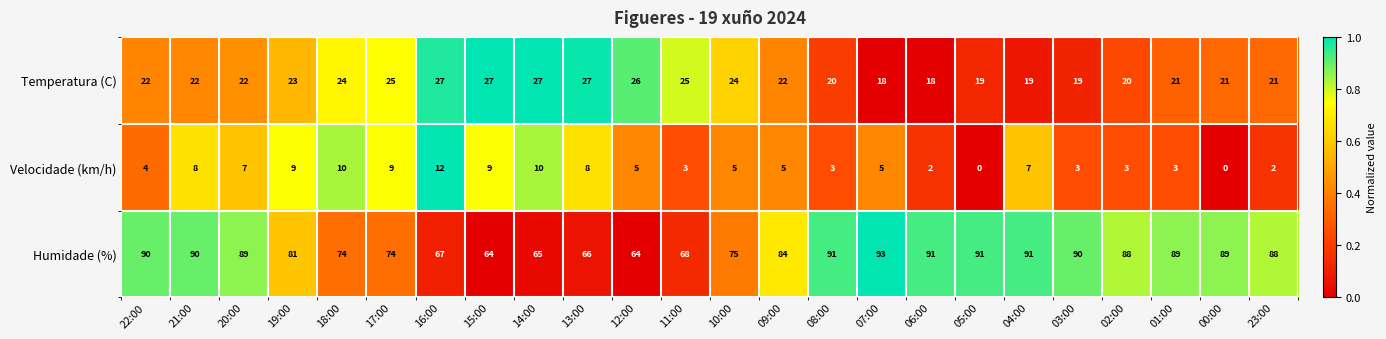

Rank the series at 02:00 from lowest to highest value.

Velocidade (km/h), Temperatura (C), Humidade (%)